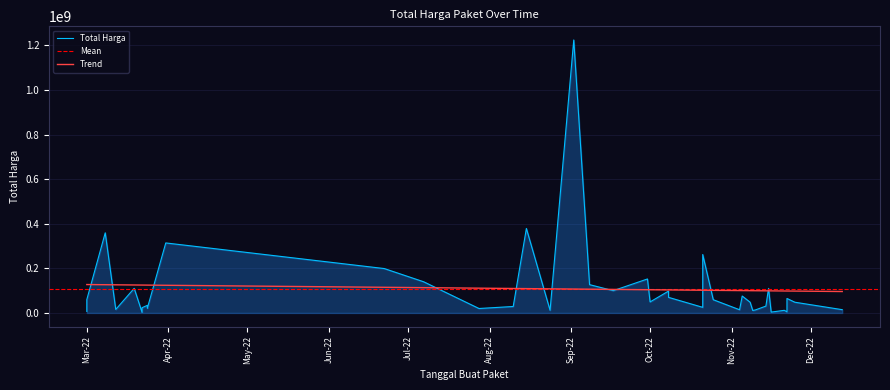

True or false: the data has more than 2 interior local peaks.

True